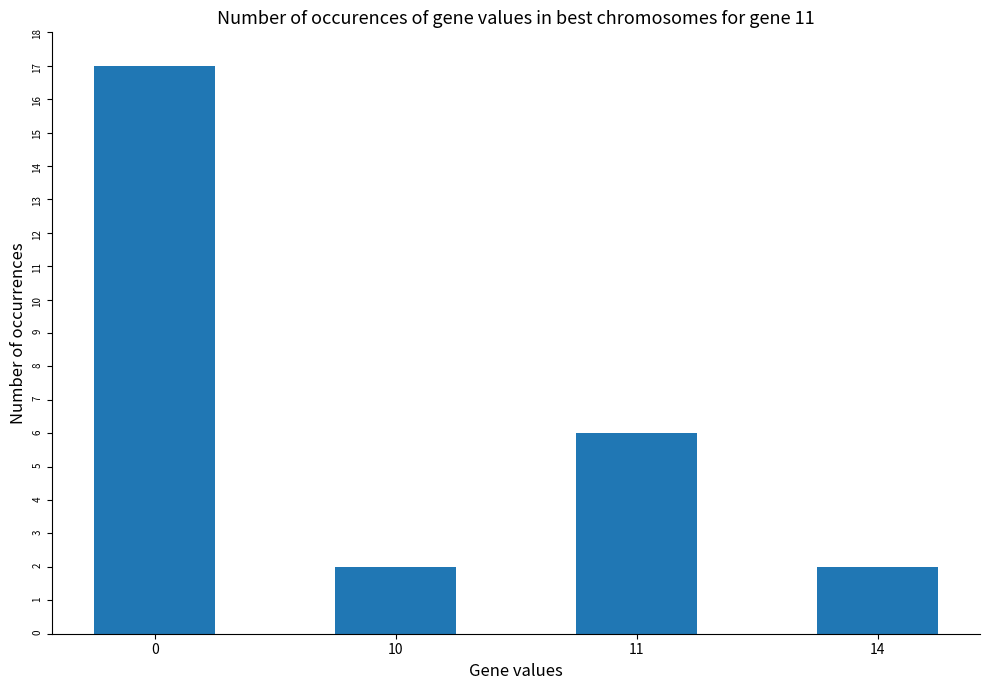

How many values are below 6?

2